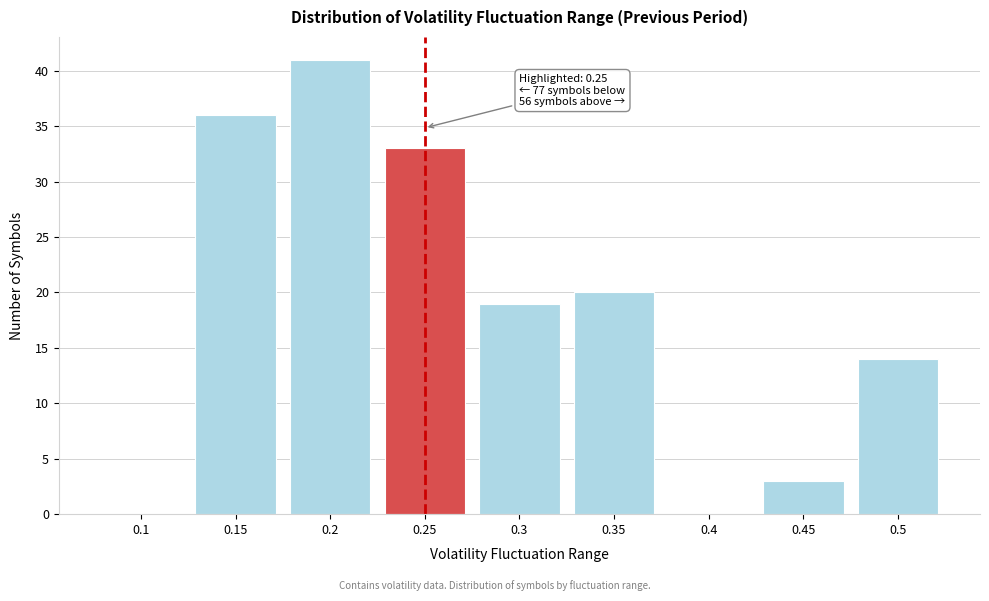

Which range on the x-axis has the tallest bar?

0.175 to 0.225